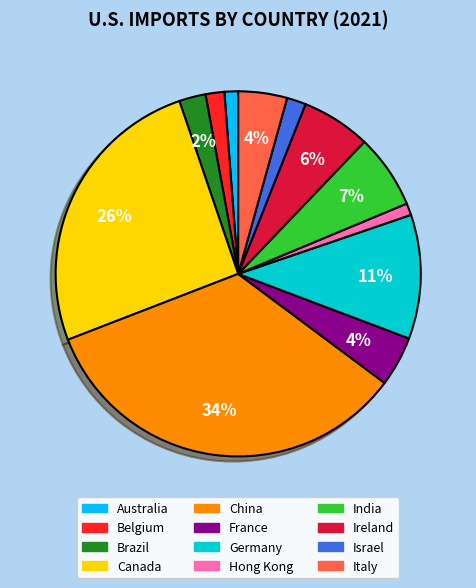

Count the number of slices in the pie.

12